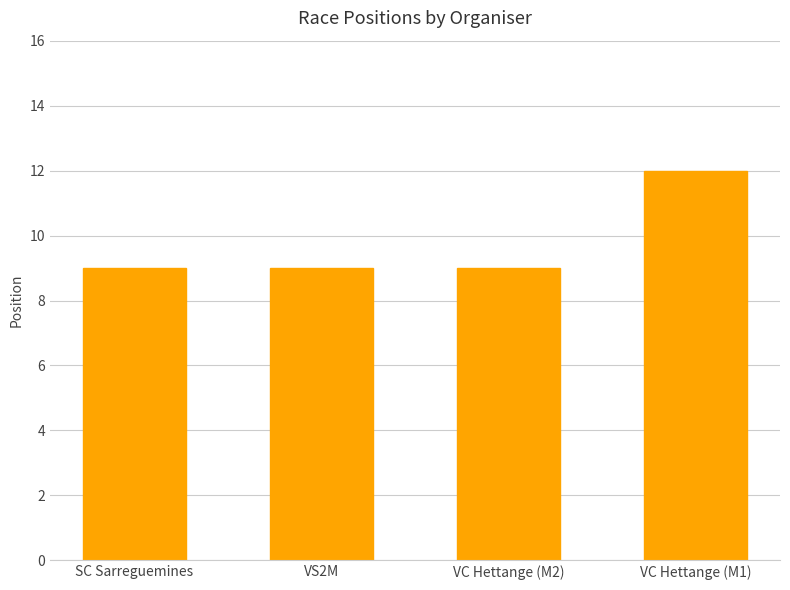

What is the greatest value displayed?

12